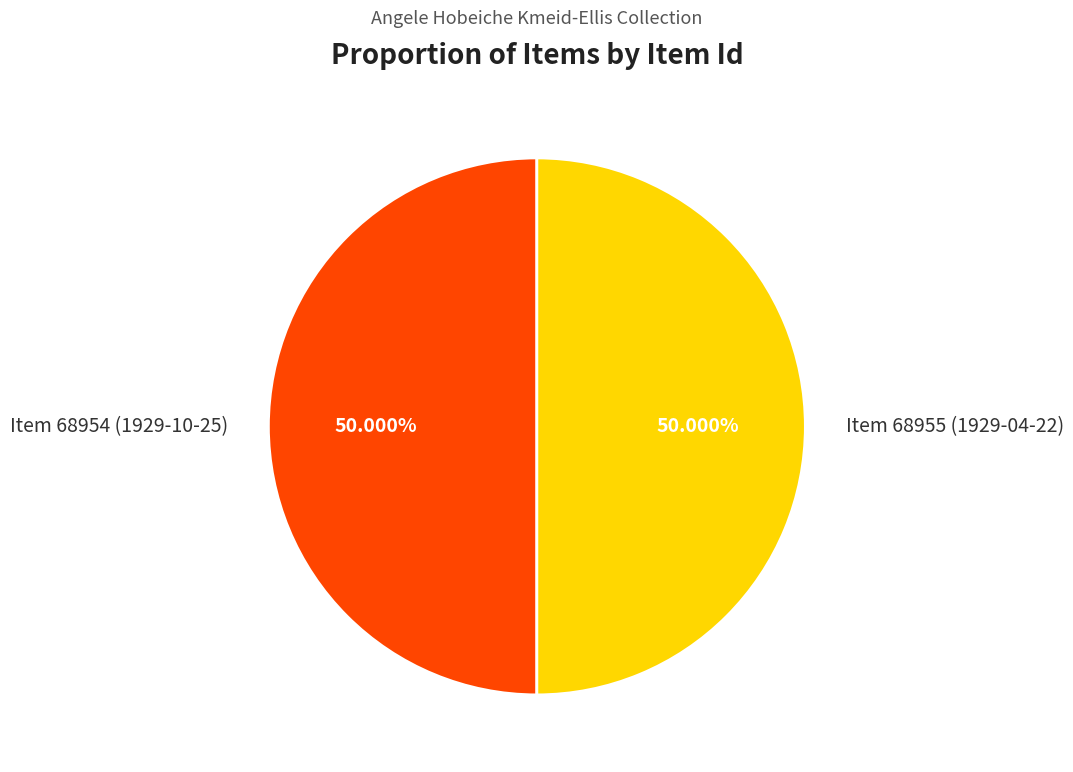

What is the ratio of the value at Item 68954 (1929-10-25) to the value at Item 68955 (1929-04-22)?

1.0